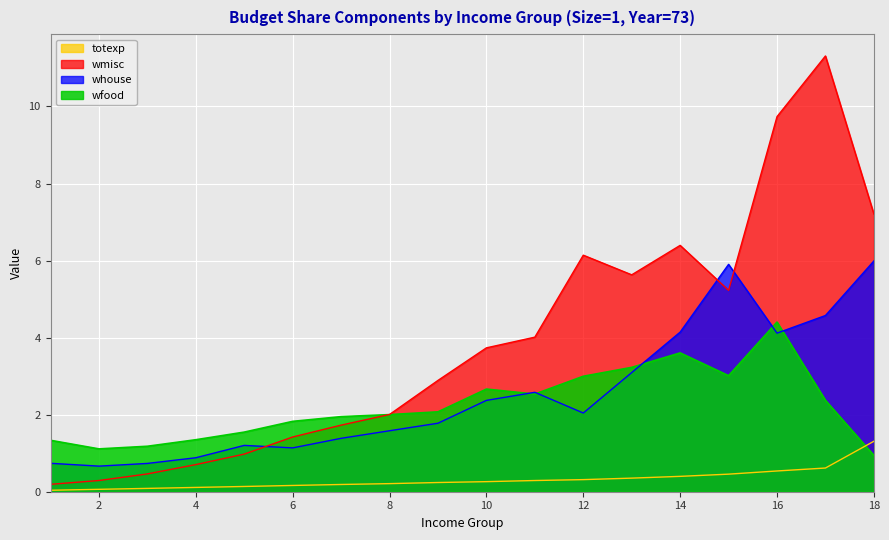

What is the value of the whouse point at the 12th from the left?

2.0